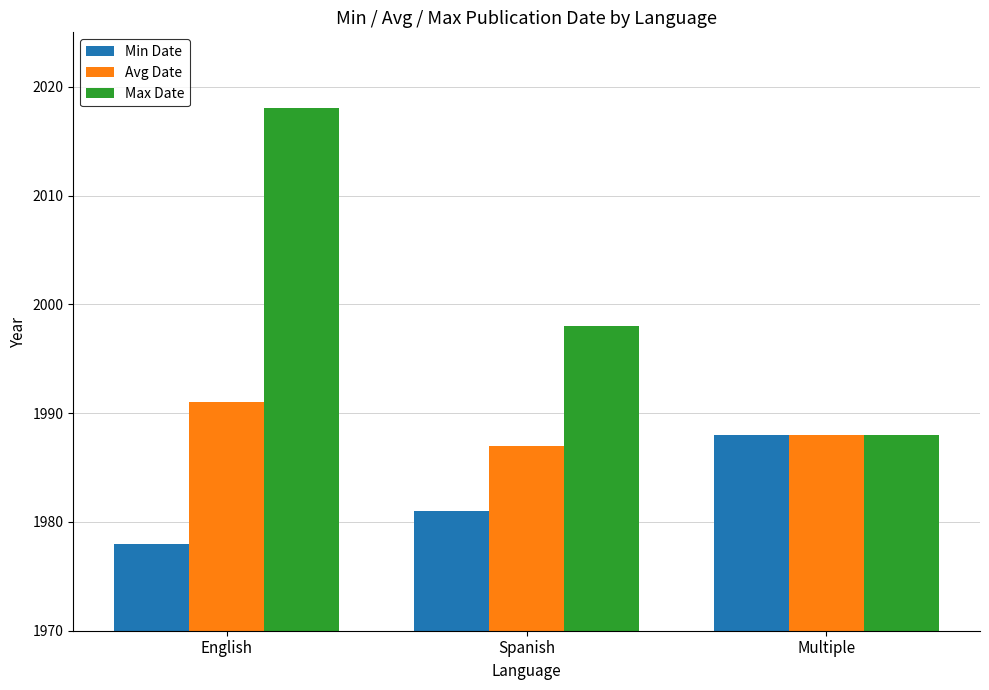

How many bars are there in total?

9